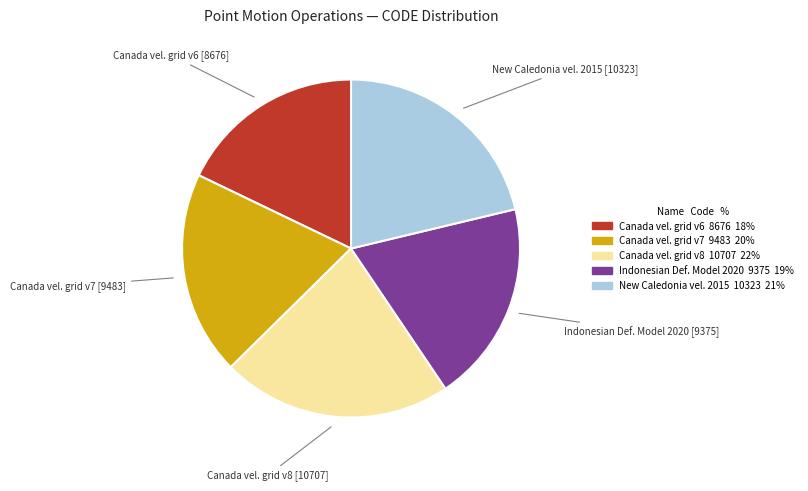

Which category has the biggest portion of the pie?

Canada vel. grid v8 10707 22%